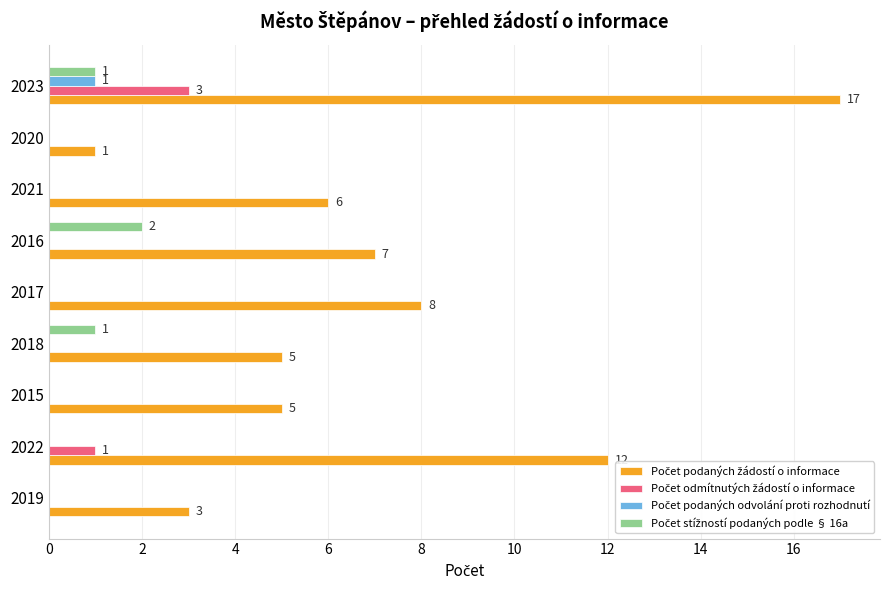

What is the total value across all series at 2016?

9